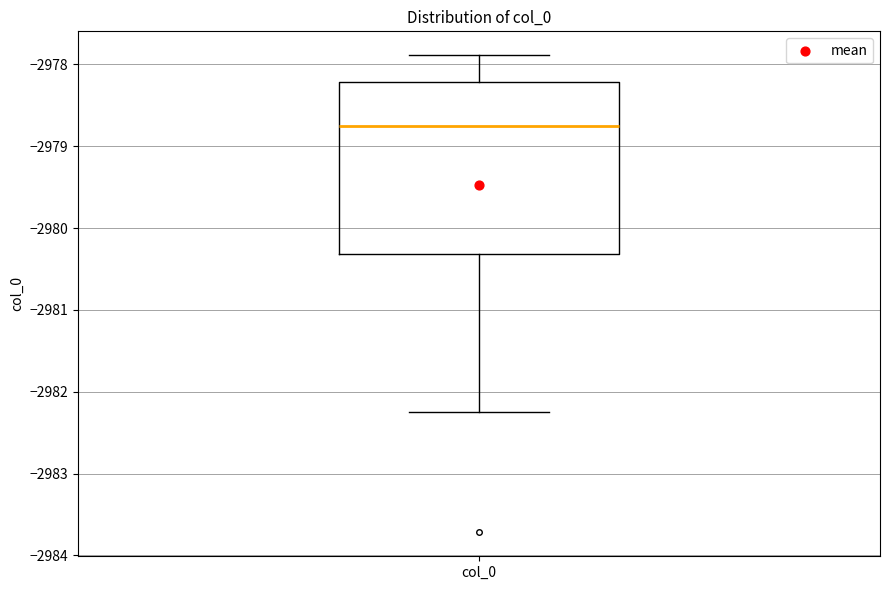

Transcribe this box plot: give where the median line is, the range the box spans, and where the two whiskers end, as read against the y-axis. The values are not printed on the chart, so give them approximately, as read against the axis.

median -2978.8, box -2980.3 to -2978.2, whiskers -2982.2 to -2977.9